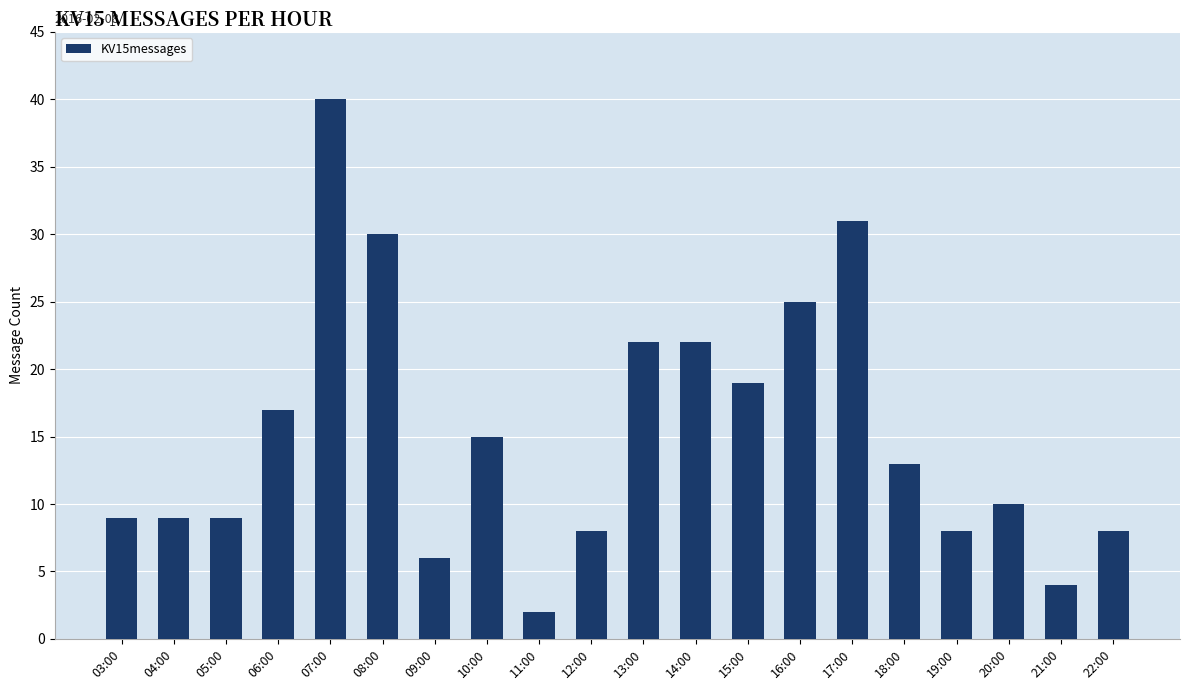

What is the average value?

15